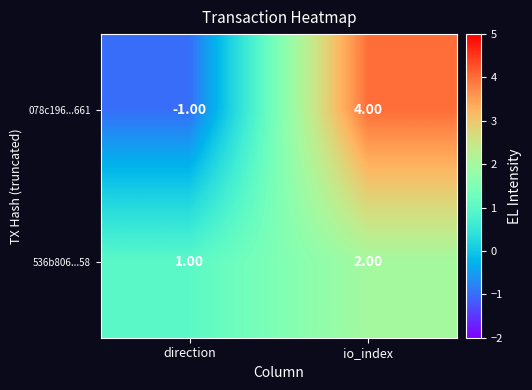

At which label is 536b806...58 closest to 1?

direction